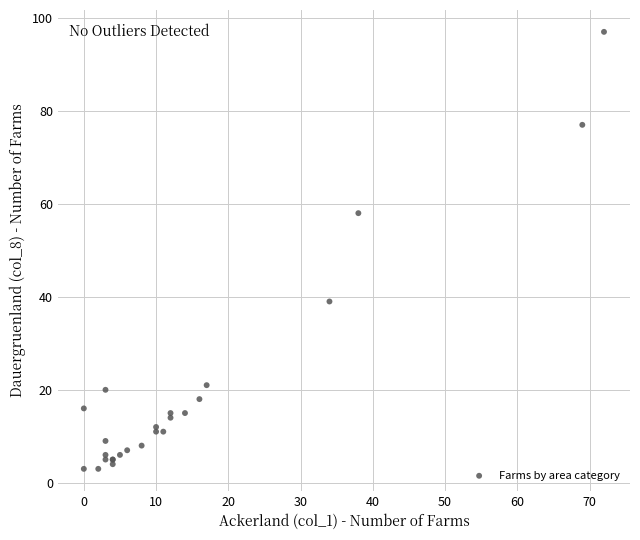

What Y value in the scatter plot is closest to 50?

58